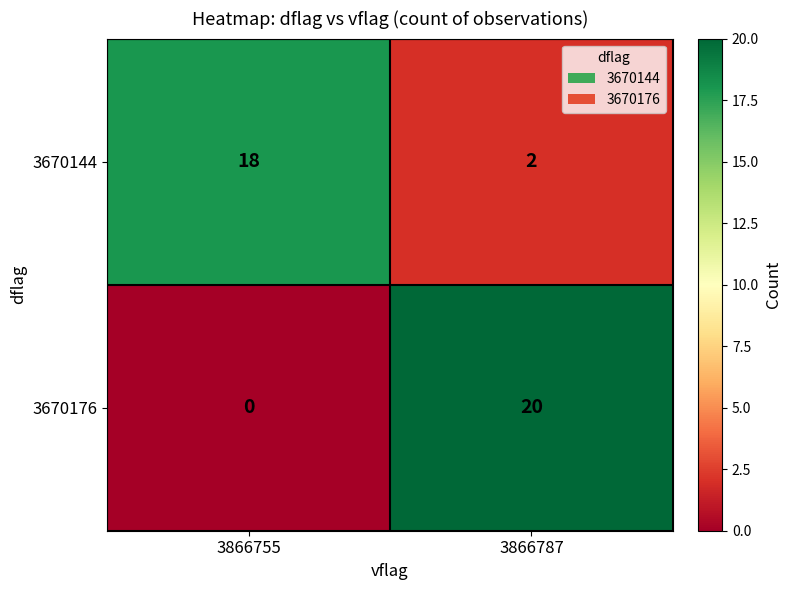

Which series has the widest spread of values?

3670176